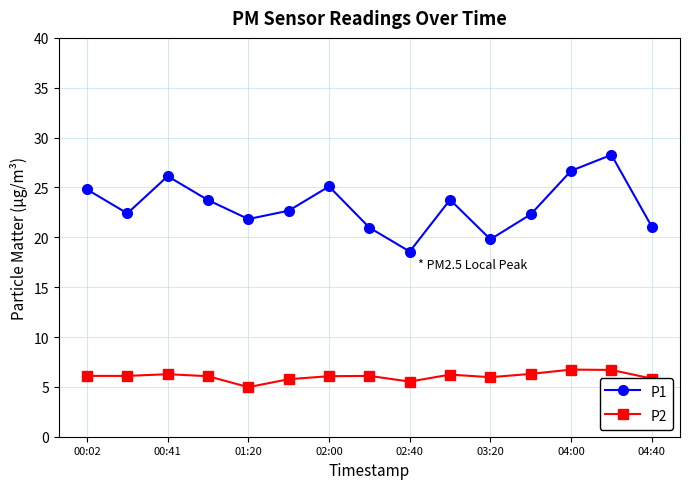

List the series in order of their peak value, lowest first.

P2, P1